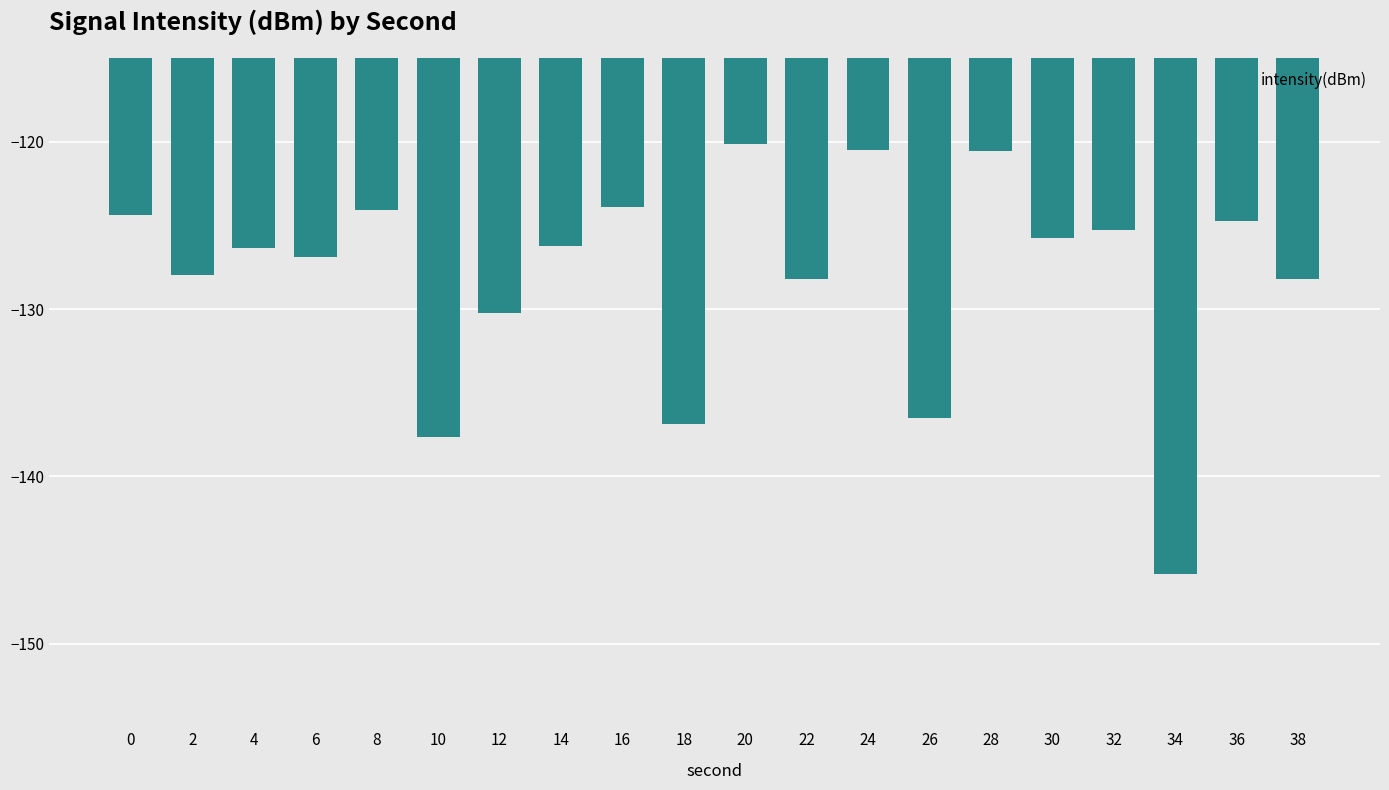

What is the sum of all values?

-2560.4